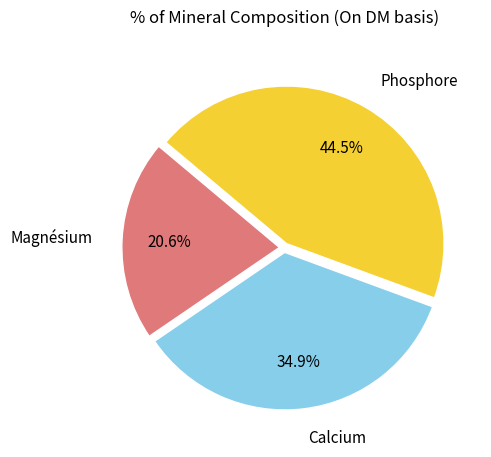

How many segments does this pie chart have?

3